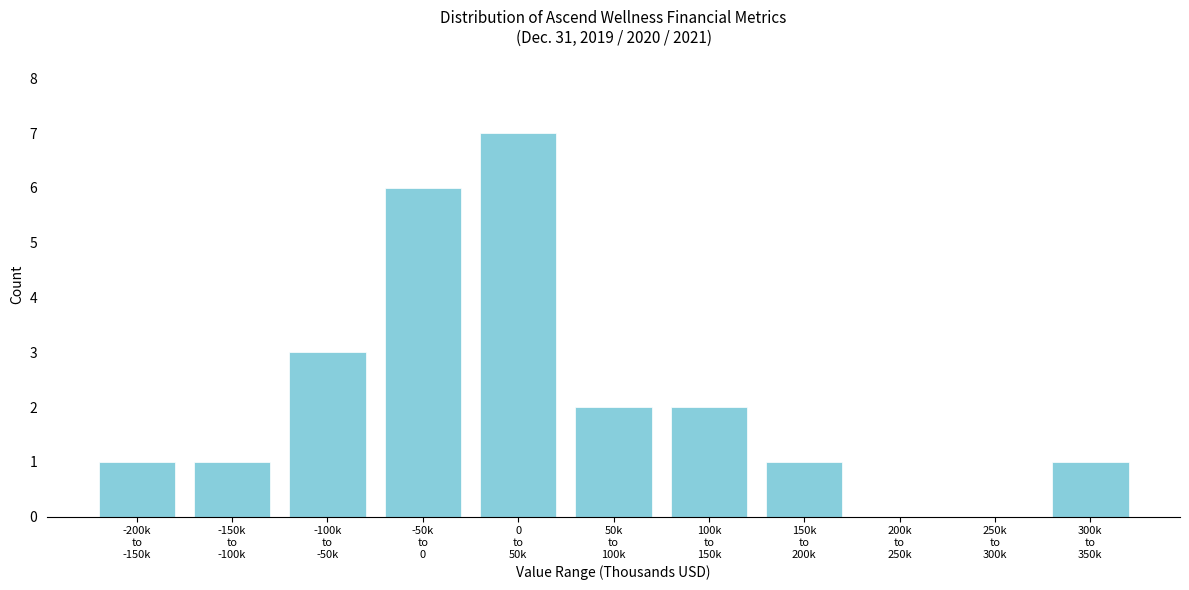

What is the maximum value shown in the chart?

7